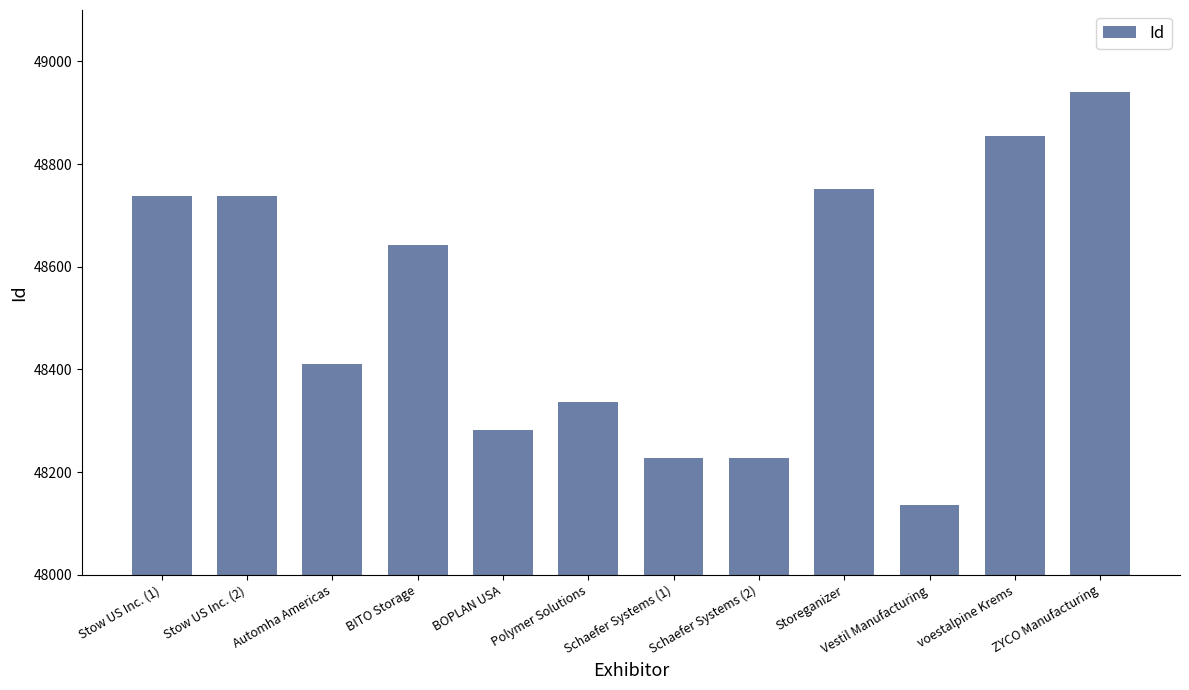

Is it true that the value at Automha Americas is 48411?

True